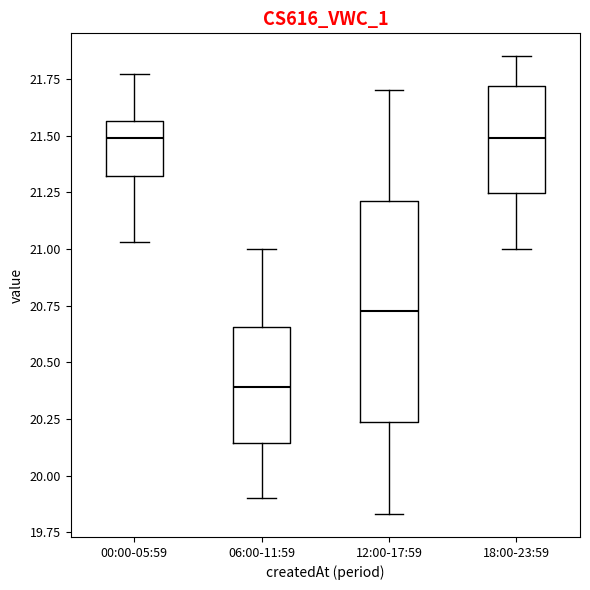

Reading left to right, read every box against the y-axis: the position of its median line, the range the box covers, and the ends of its whiskers. The values are not printed on the chart, so give them approximately, as read against the axis.

00:00-05:59: median 21.50, box 21.30 to 21.55, whiskers 21.05 to 21.75
06:00-11:59: median 20.40, box 20.15 to 20.65, whiskers 19.90 to 21.00
12:00-17:59: median 20.75, box 20.25 to 21.20, whiskers 19.85 to 21.70
18:00-23:59: median 21.50, box 21.25 to 21.70, whiskers 21.00 to 21.85